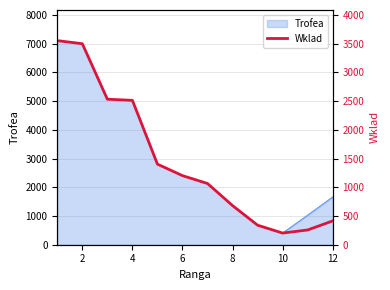

The value of Trofea at 2 is 7000. True or false?

True